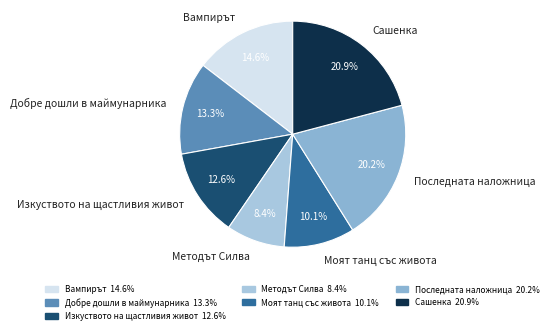

Is it true that Моят танц със живота is 1% of the pie?

False